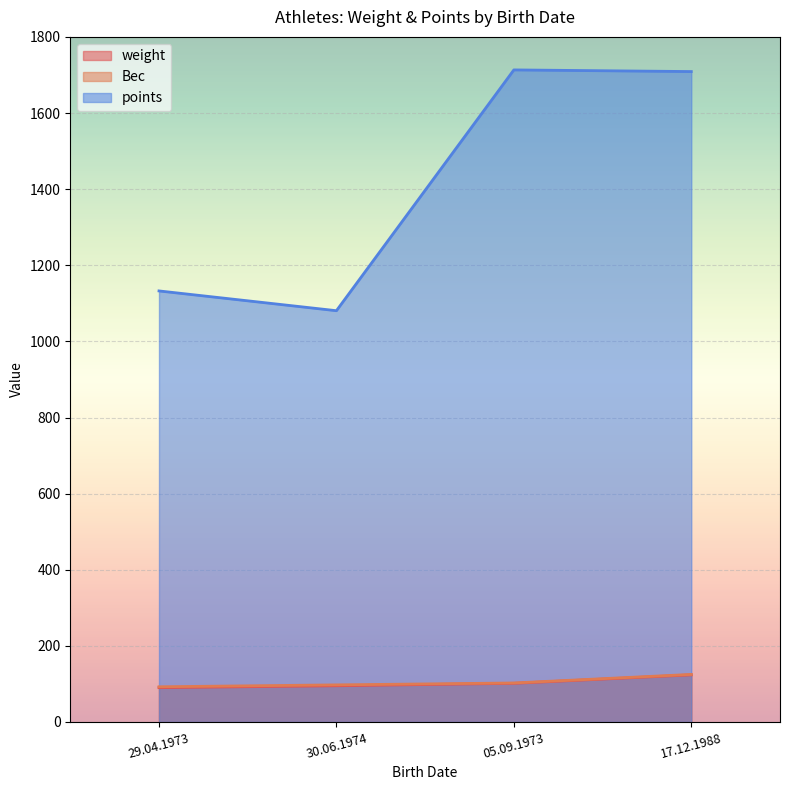

Reading left to right, extract all data points from this chart.

weight: 29.04.1973=90.2	30.06.1974=95.2	05.09.1973=101.6	17.12.1988=123.8
Вес: 29.04.1973=92.5	30.06.1974=97.5	05.09.1973=102.5	17.12.1988=125.0
points: 29.04.1973=1132.5	30.06.1974=1080.6	05.09.1973=1713.2	17.12.1988=1708.9